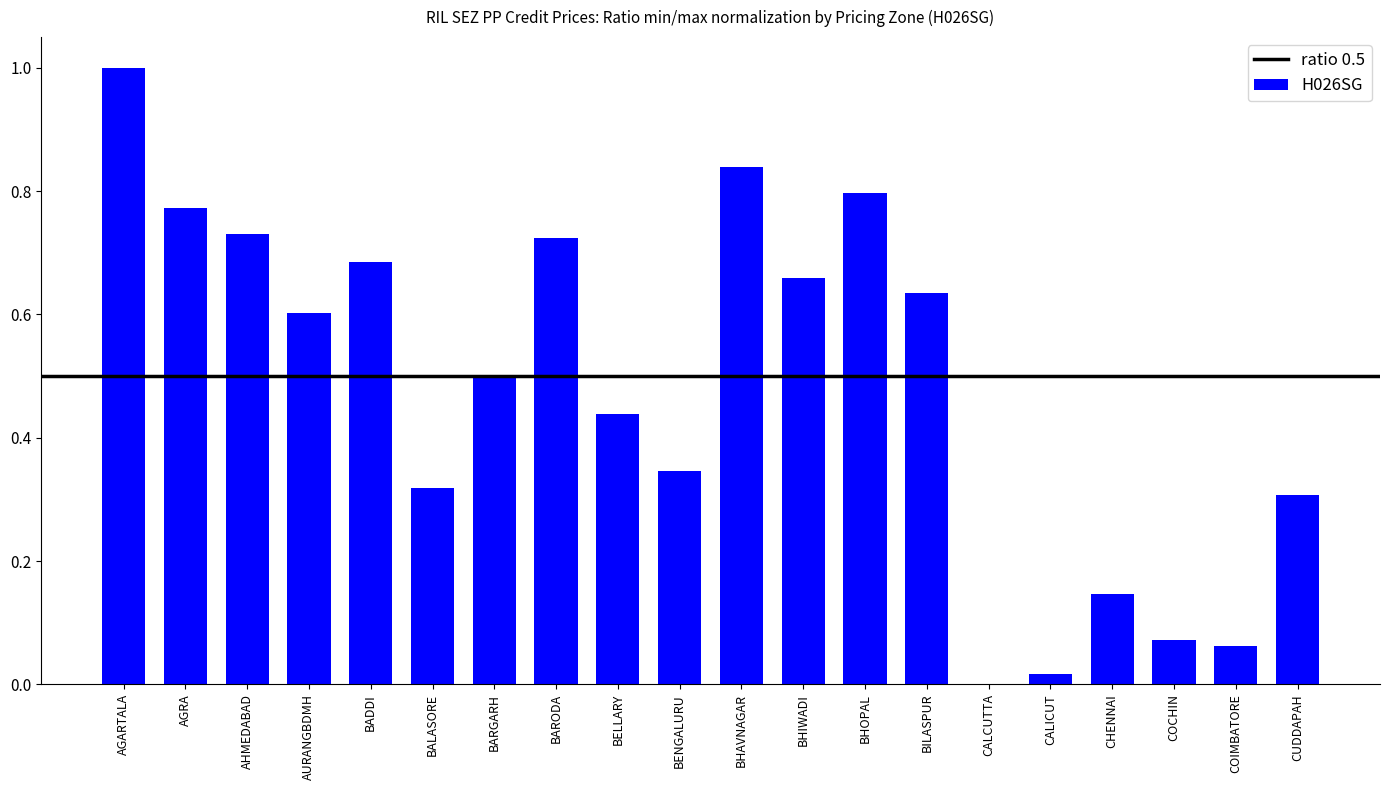

What is the average value?

0.5